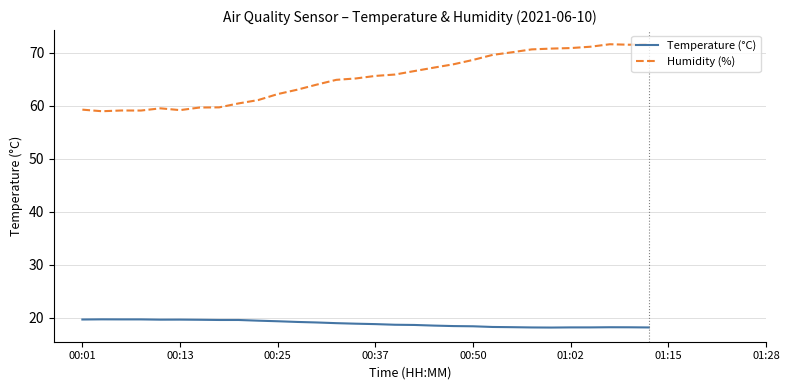

Which series has the largest total across all categories?

Humidity (%)